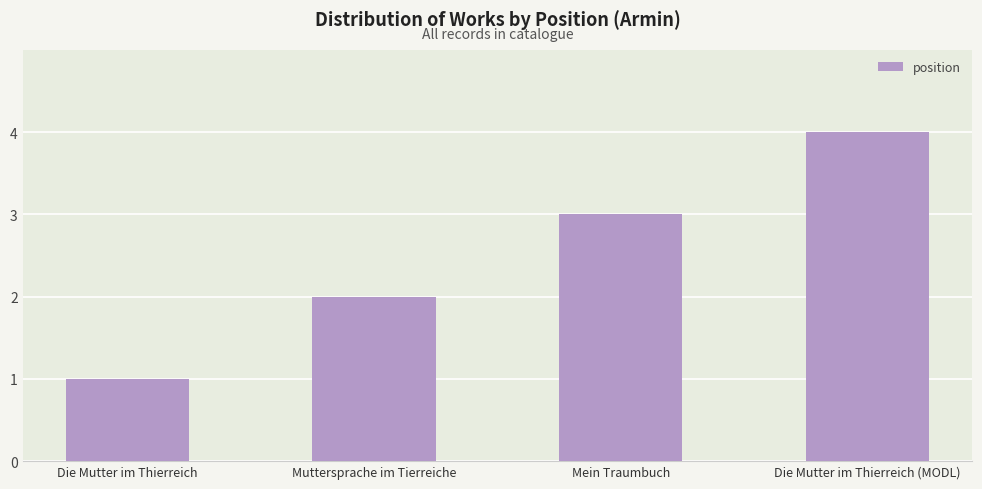

What is the difference between the values at Muttersprache im Tierreiche and Die Mutter im Thierreich?

1